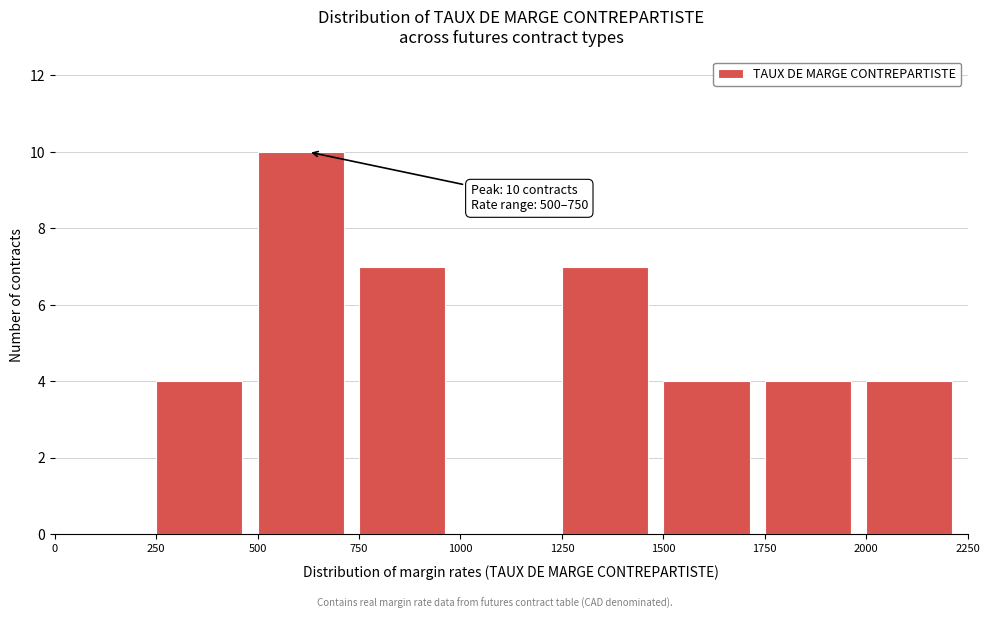

Over which range of the x-axis is the bar tallest?

500 to 750